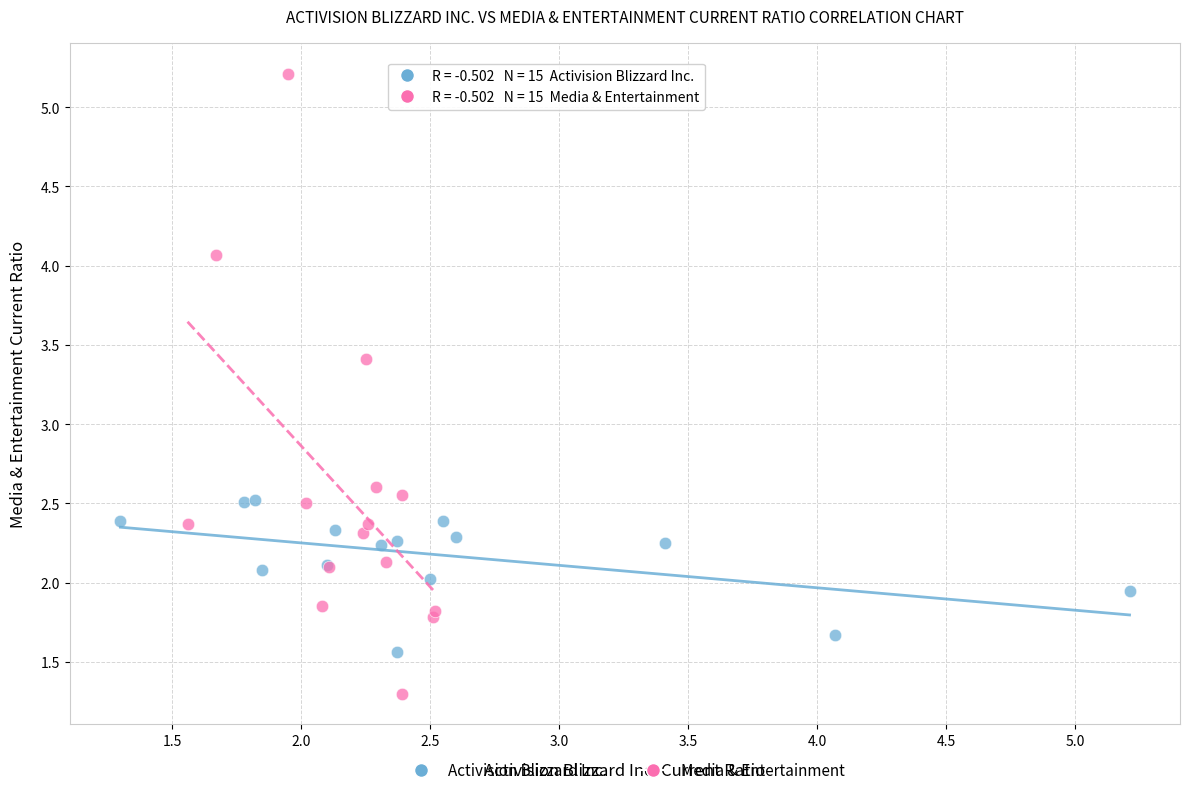

Which series has the largest Y range (max minus min)?

Media & Entertainment